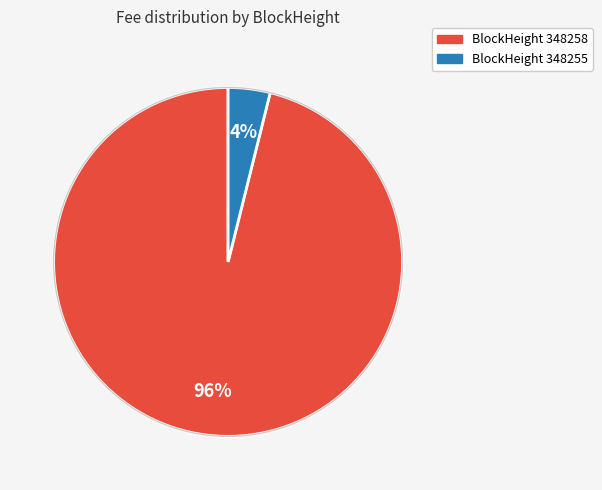

Does any single category account for the majority?

Yes